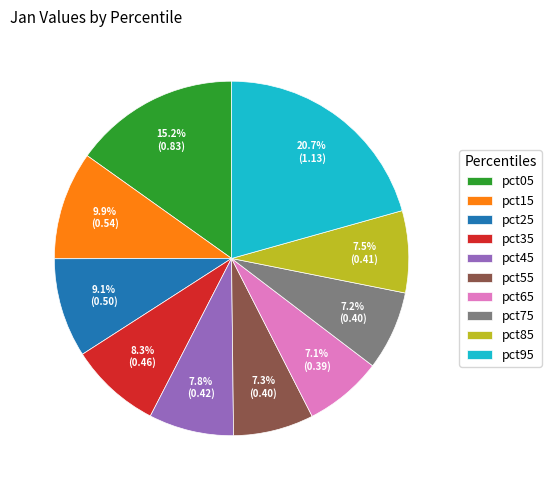

Which category has the biggest portion of the pie?

pct95